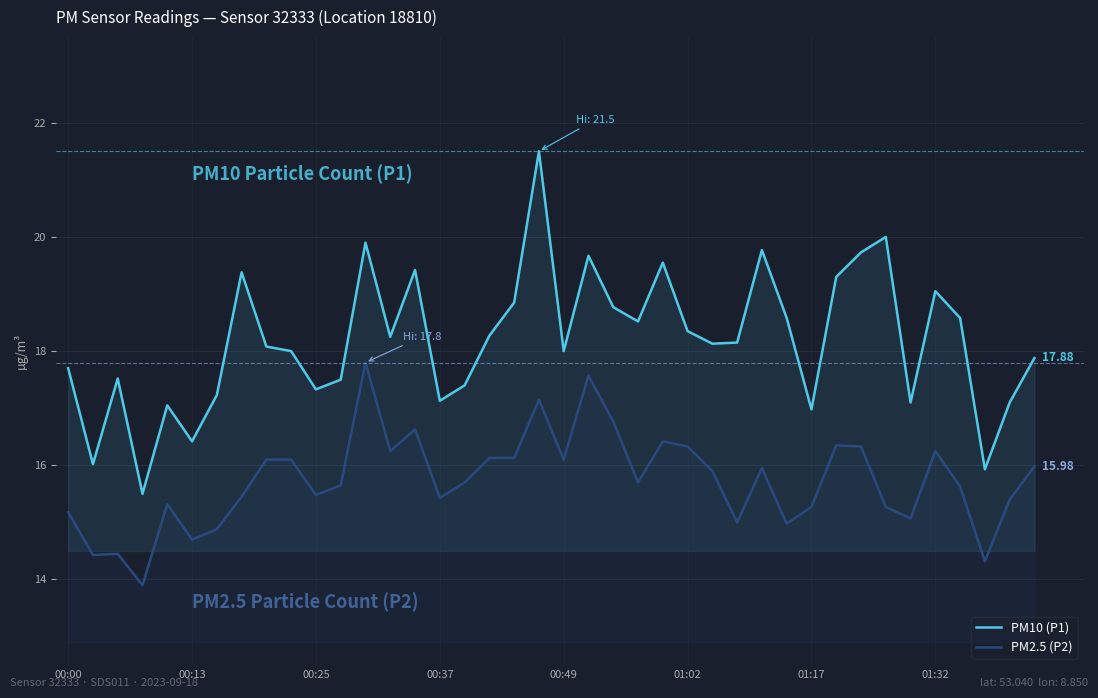

Does the chart have visible grid lines?

Yes